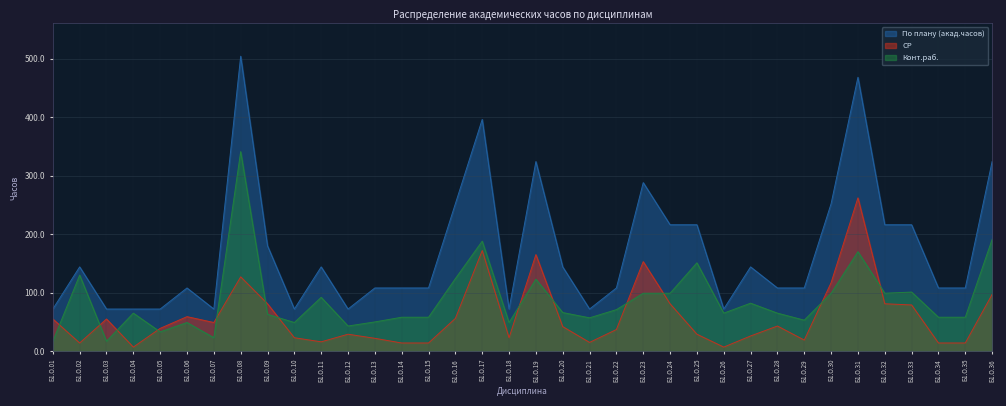

What is the sum of the По плану (акад.часов) values at Б1.О.17 and Б1.О.32?

612